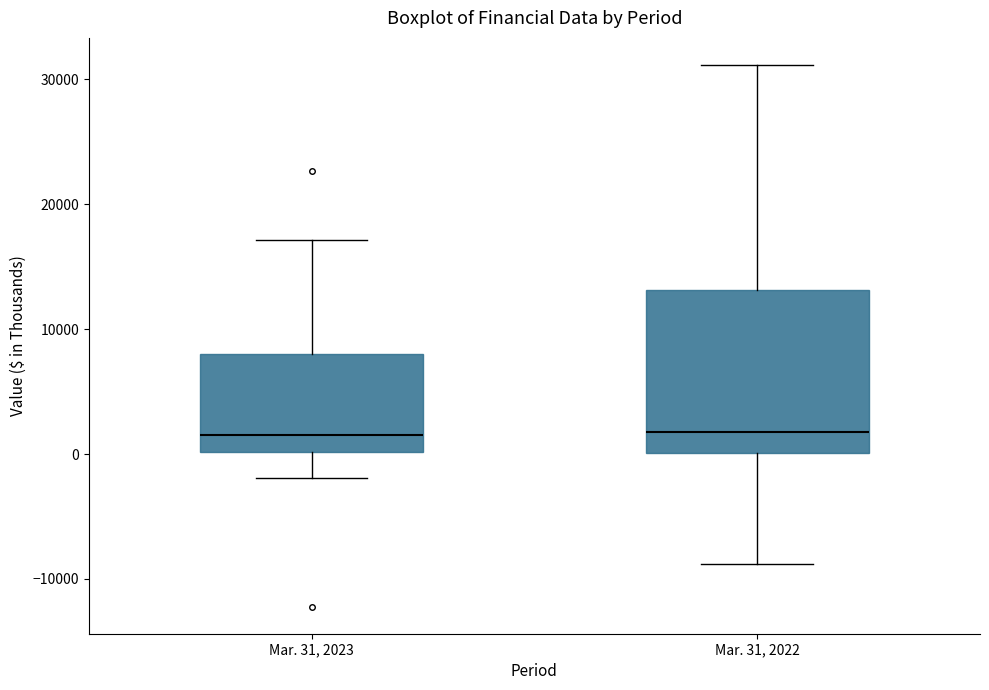

Reading left to right, read every box against the y-axis: the position of its median line, the range the box covers, and the ends of its whiskers. The values are not printed on the chart, so give them approximately, as read against the axis.

Mar. 31, 2023: median 1000, box 0 to 8000, whiskers -2000 to 17000
Mar. 31, 2022: median 2000, box 0 to 13000, whiskers -9000 to 31000